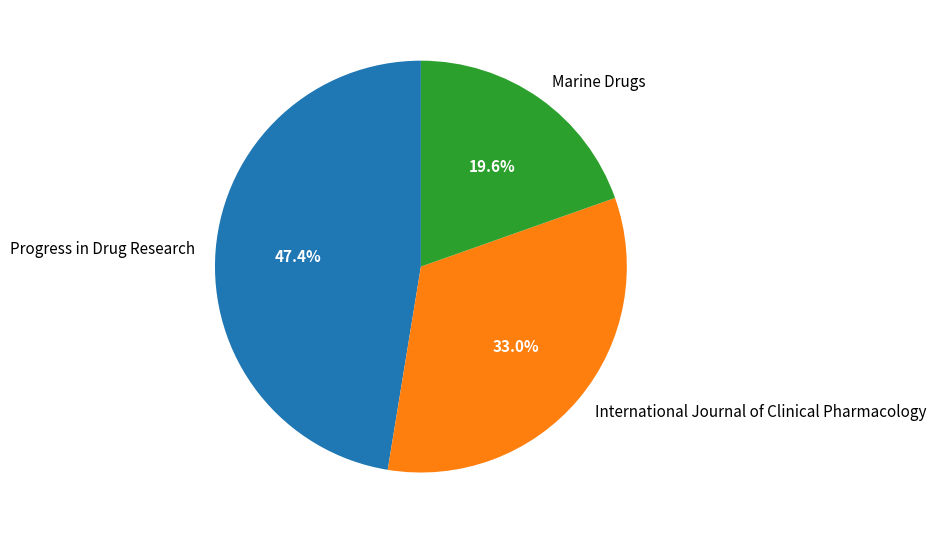

To the nearest percent, what portion does Marine Drugs represent?

20%